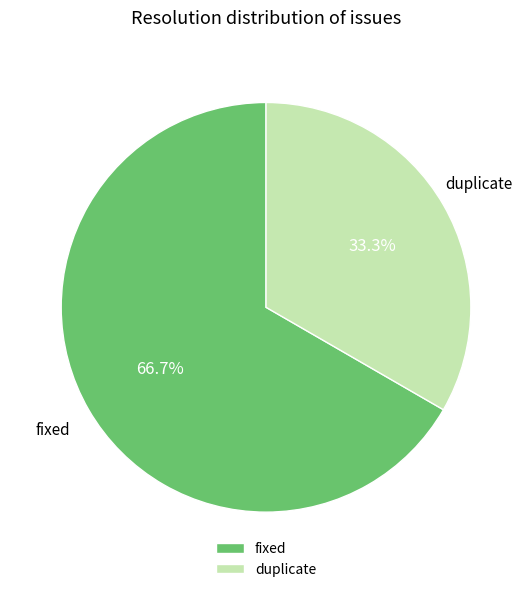

True or false: fixed accounts for 58% of the total.

False